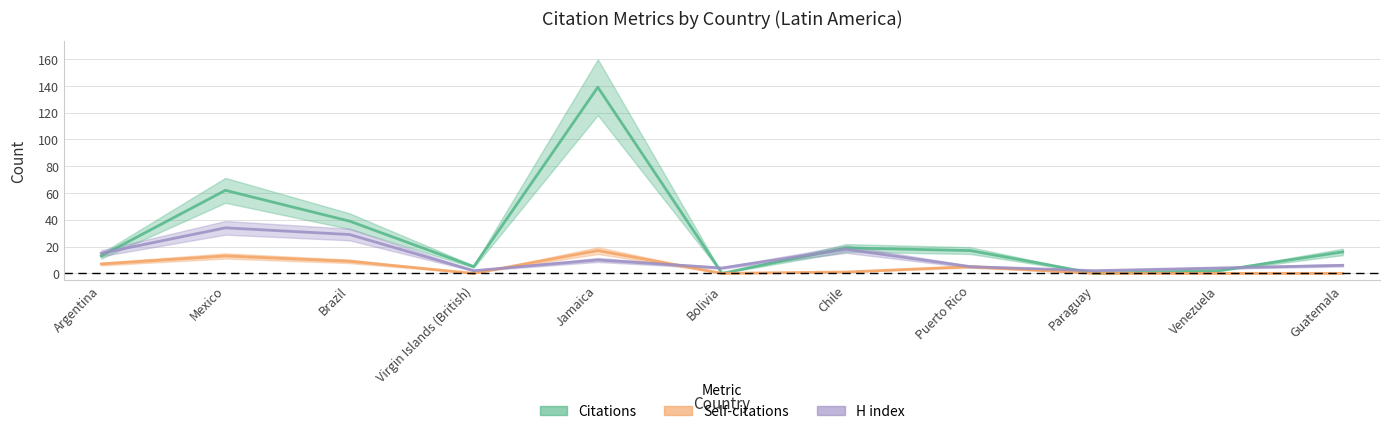

Which category has the lowest value across all series?

Bolivia